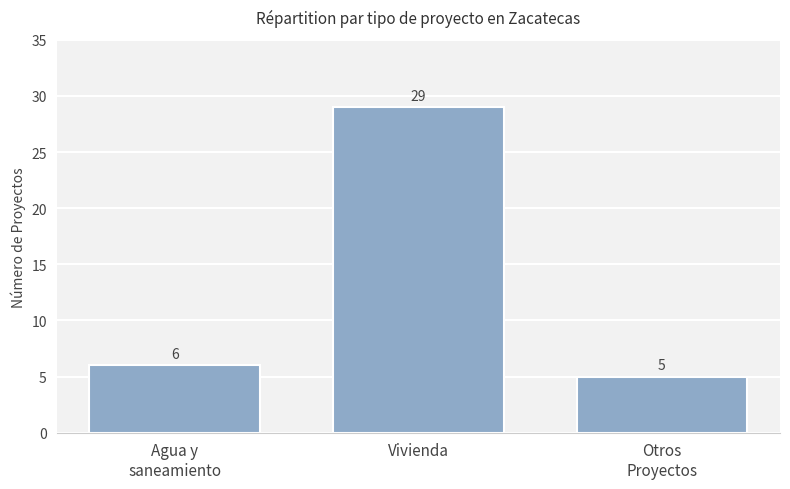

Which category has the lowest value across all series?

Otros
Proyectos